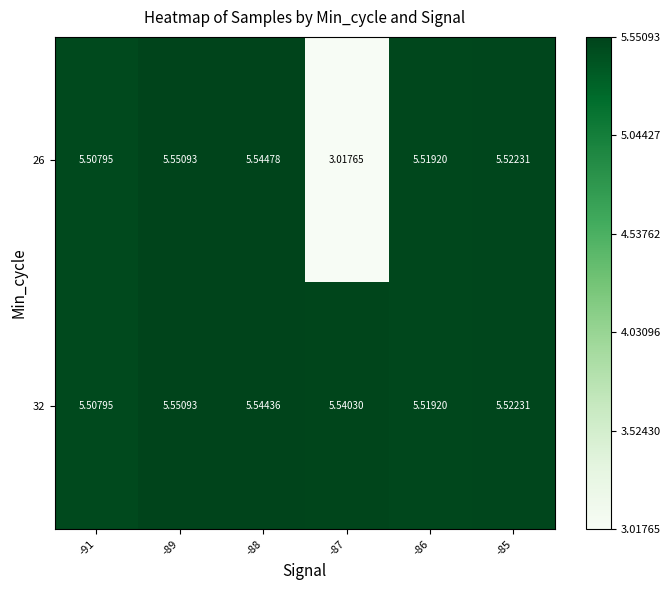

Is the value of 26 at -91 greater than the value of 32 at -87?

No